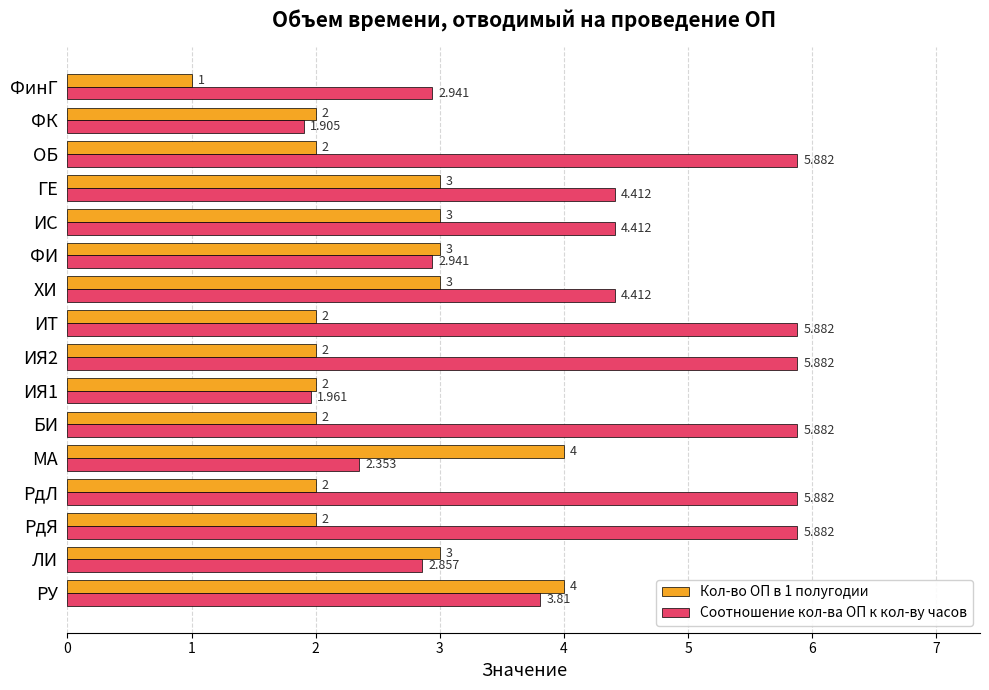

Which series has the widest spread of values?

Соотношение кол-ва ОП к кол-ву часов